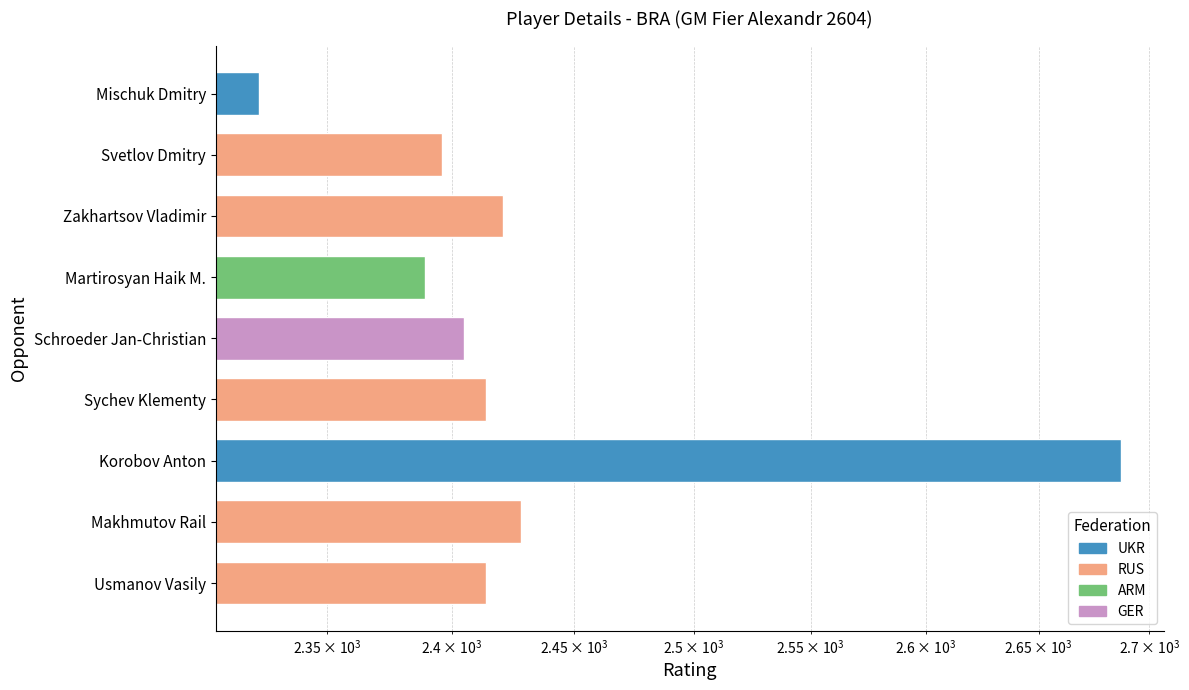

List the labels in order of value, largest first.

Korobov Anton, Makhmutov Rail, Zakhartsov Vladimir, Sychev Klementy, Usmanov Vasily, Schroeder Jan-Christian, Svetlov Dmitry, Martirosyan Haik M., Mischuk Dmitry